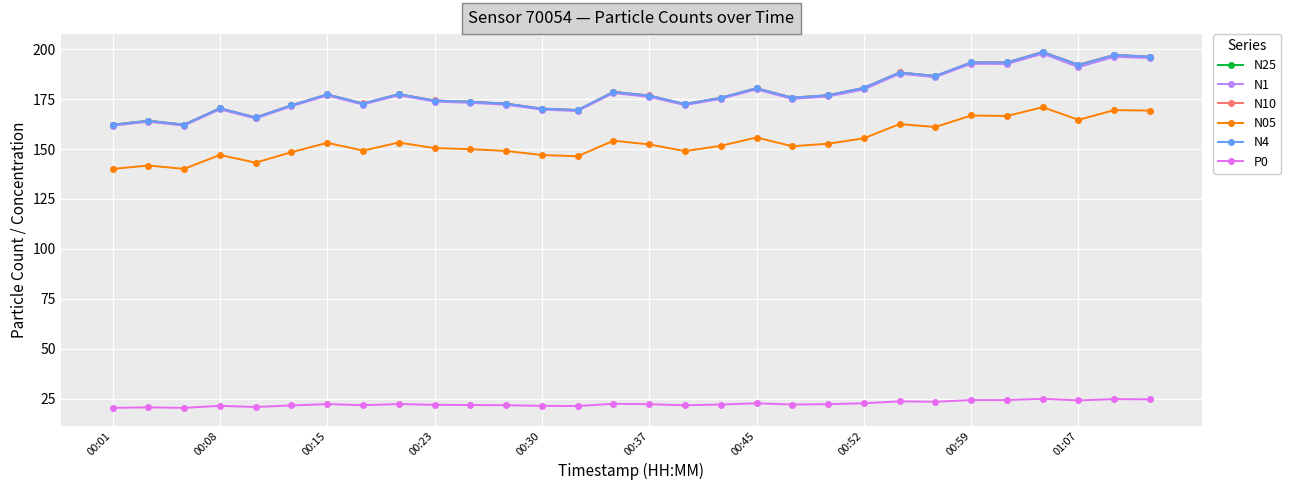

True or false: N25 and P0 cross at least once.

False